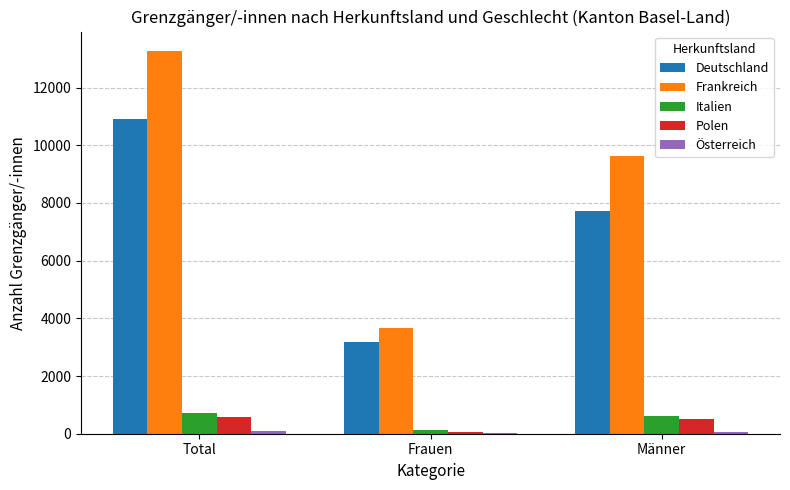

Are the bars grouped side by side (vs. stacked)?

Yes